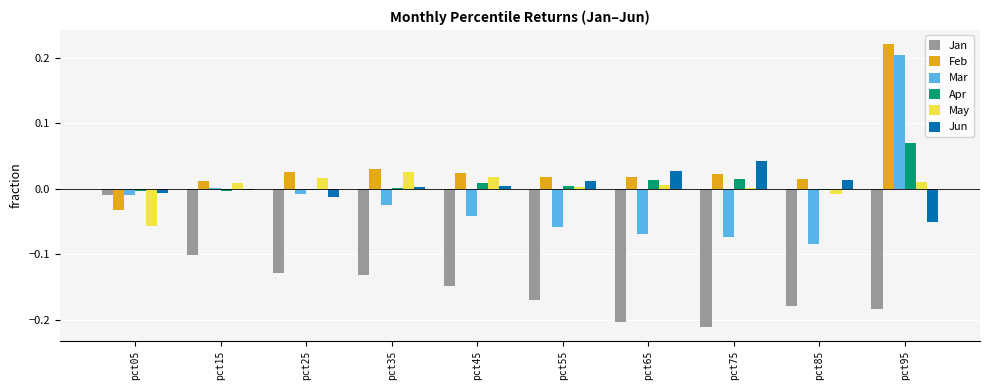

What is the sum of all Jan values?

-1.5